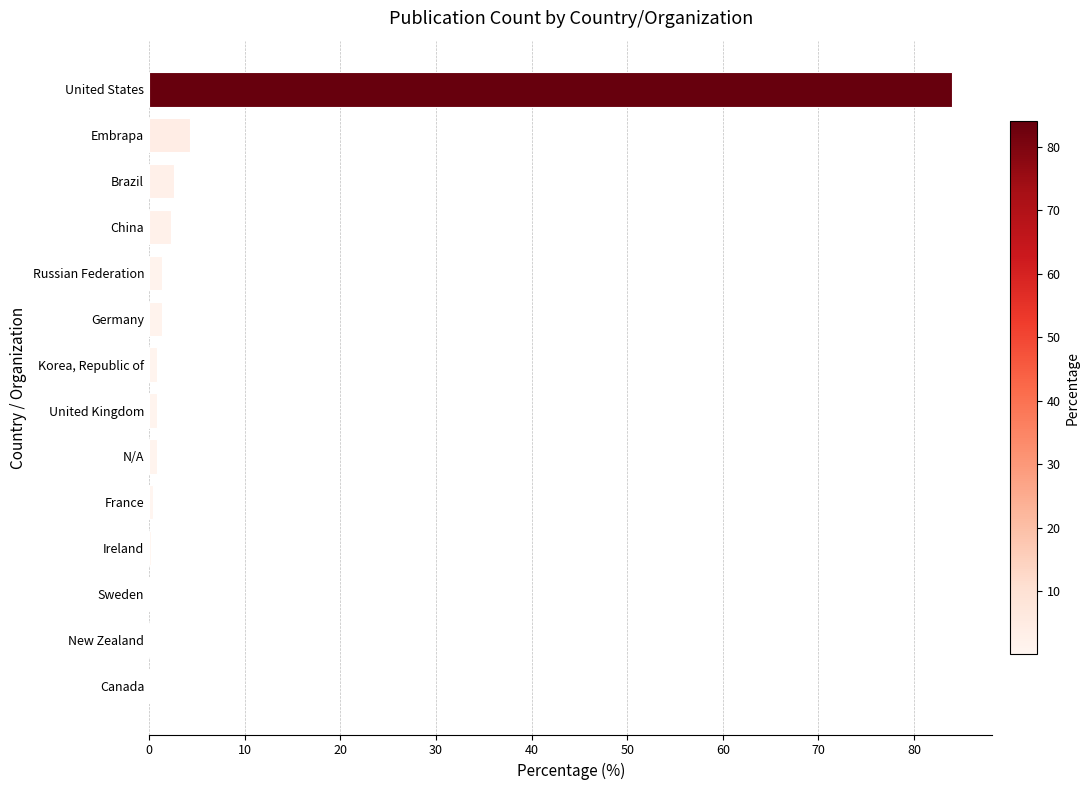

Are the bars horizontal?

Yes